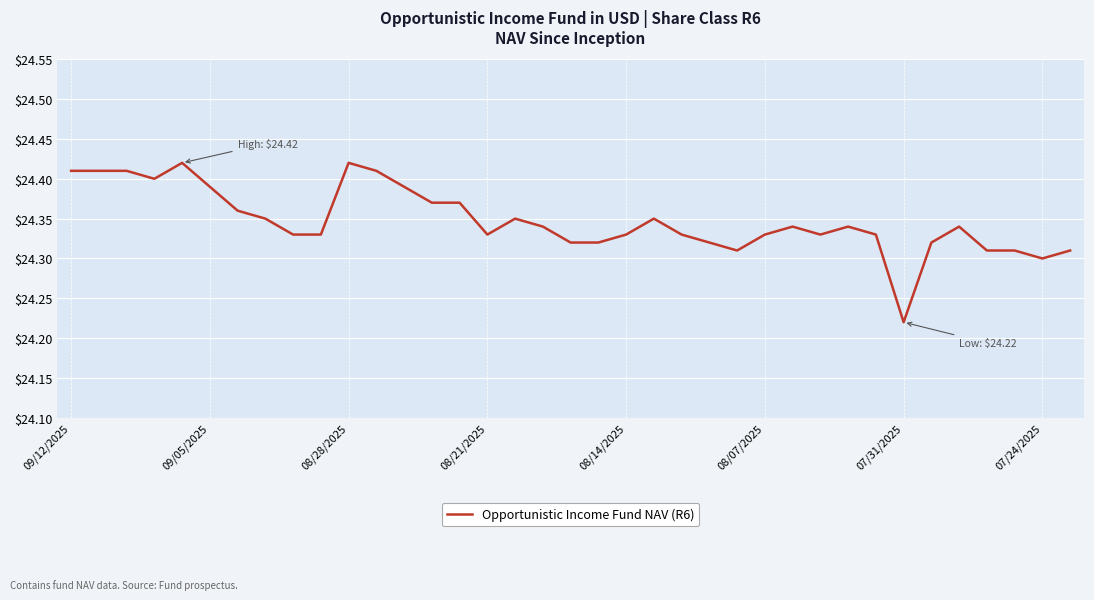

Does the chart have visible grid lines?

Yes